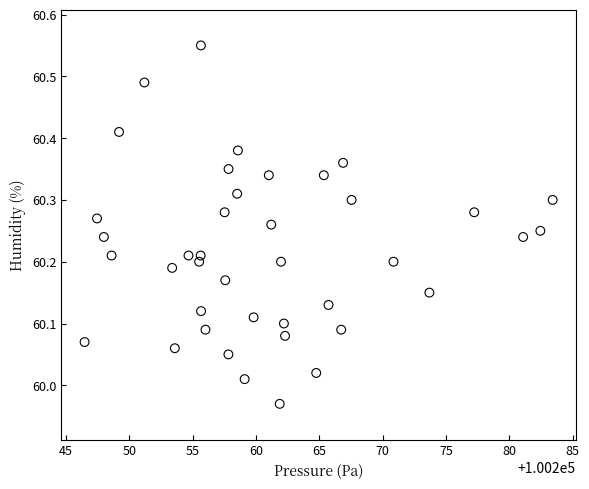

What is the range of Y values (max minus min)?

0.6